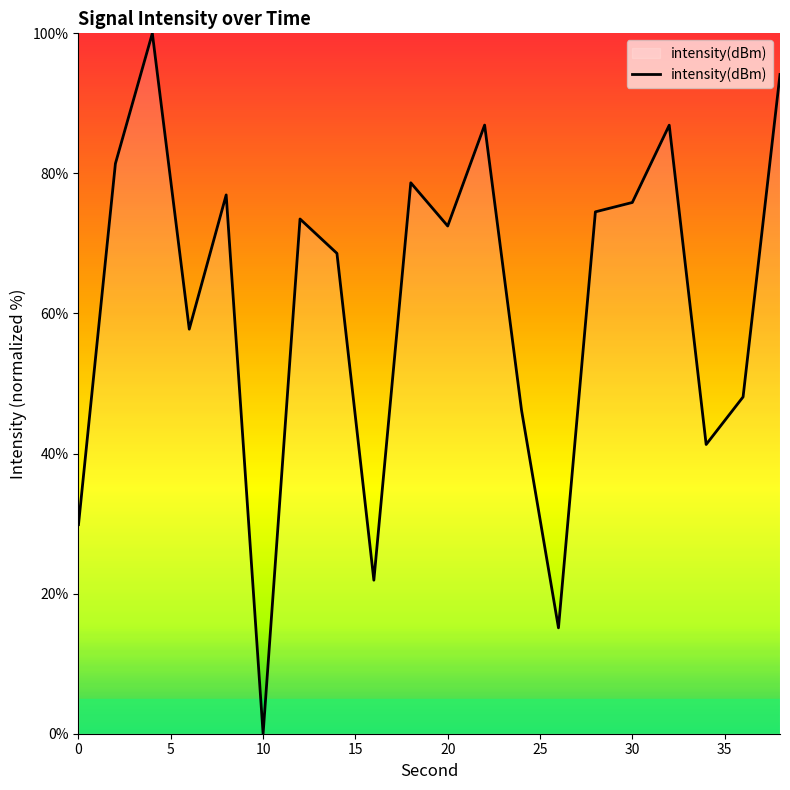

What is the difference between the maximum and minimum values?

100.0